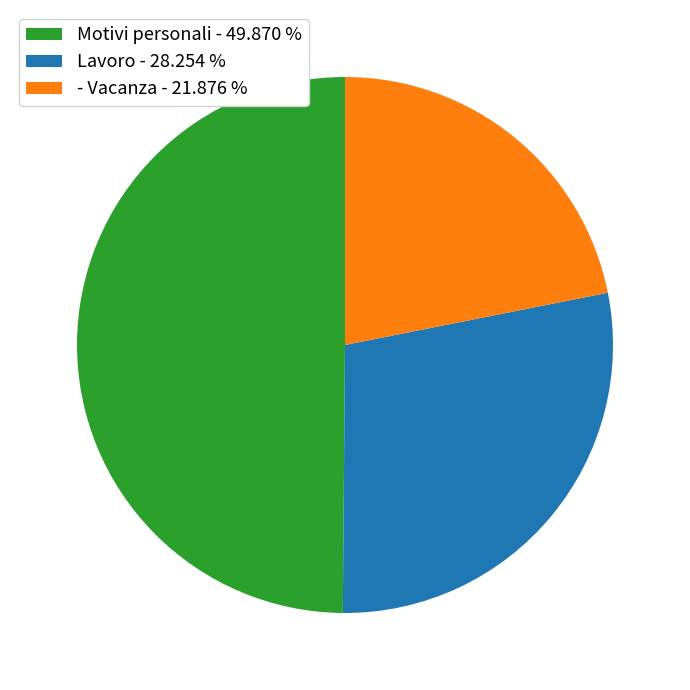

Count the number of slices in the pie.

3